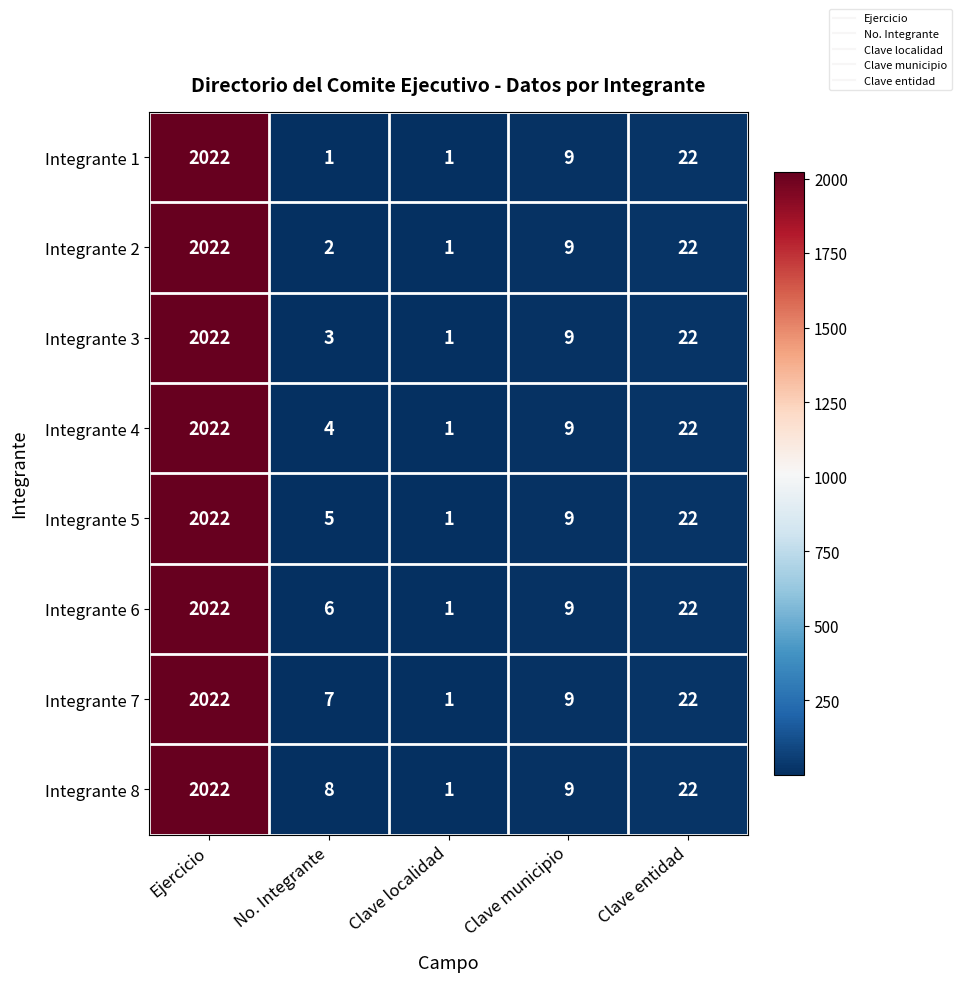

Where does the Integrante 5 series first go above 9?

Ejercicio